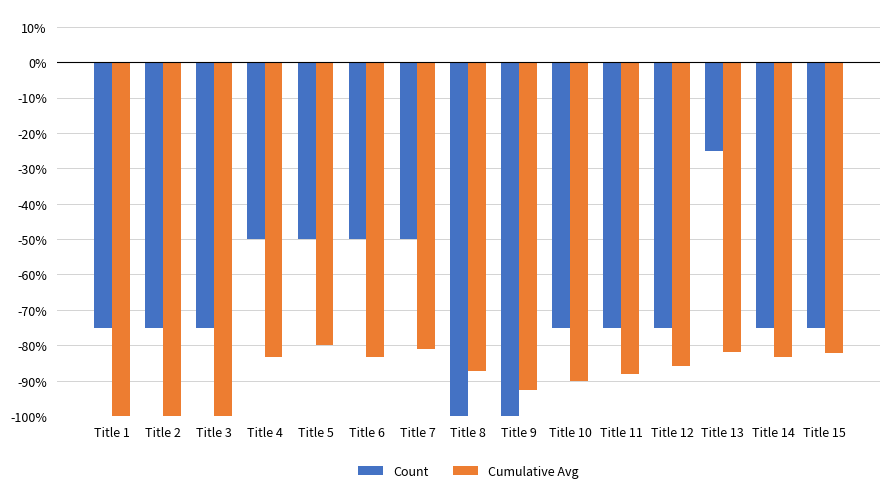

The value of Count at Title 7 is -71.2. True or false?

False